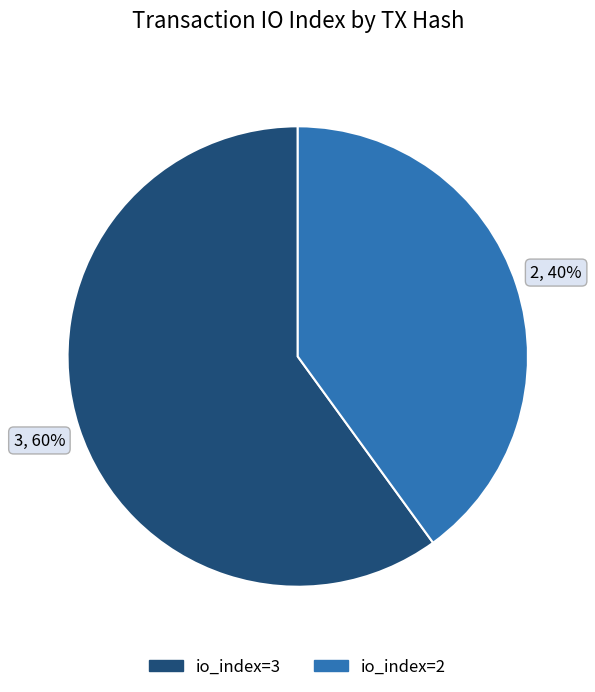

Does io_index=3 account for over 50% of the chart?

Yes